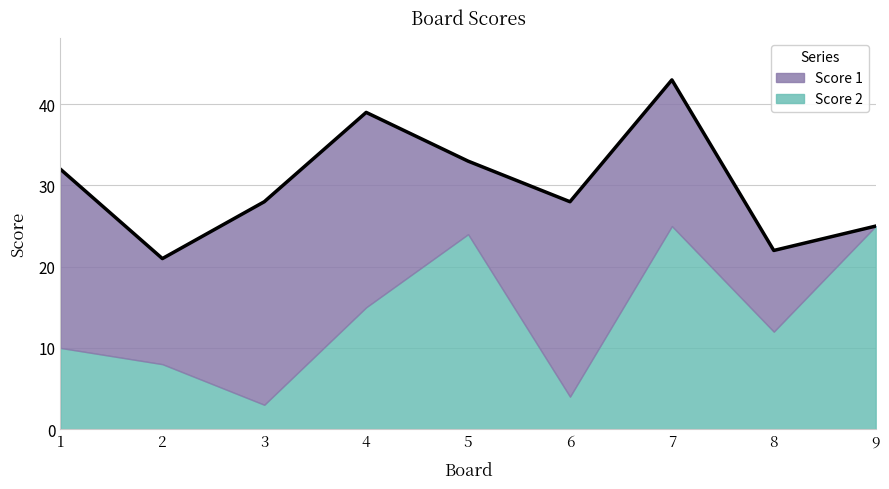

At how many categories does at least one series exceed 0?

9